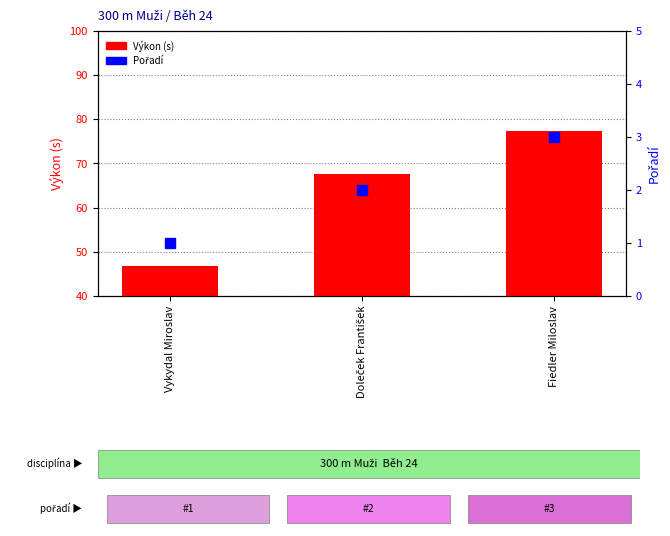

What is the sum of all Pořadí values?

6.0